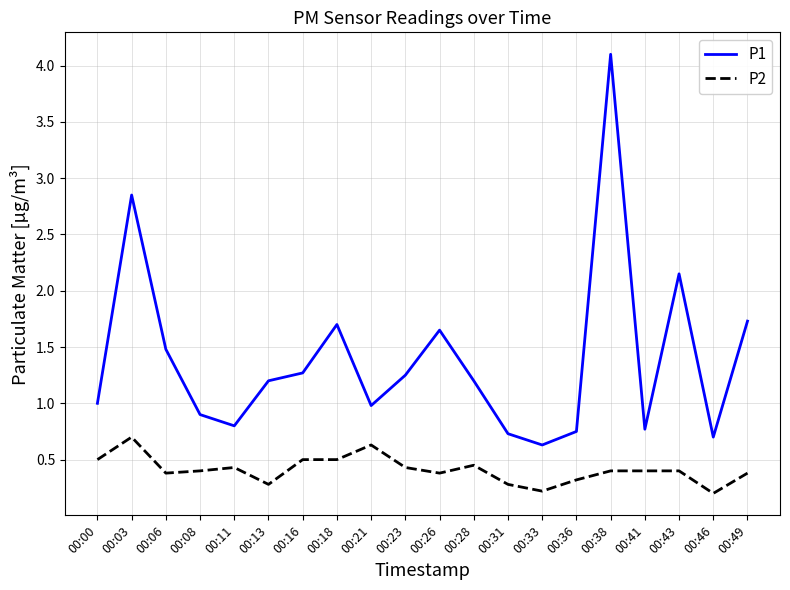

The value of P1 at 00:41 is 1.4. True or false?

False